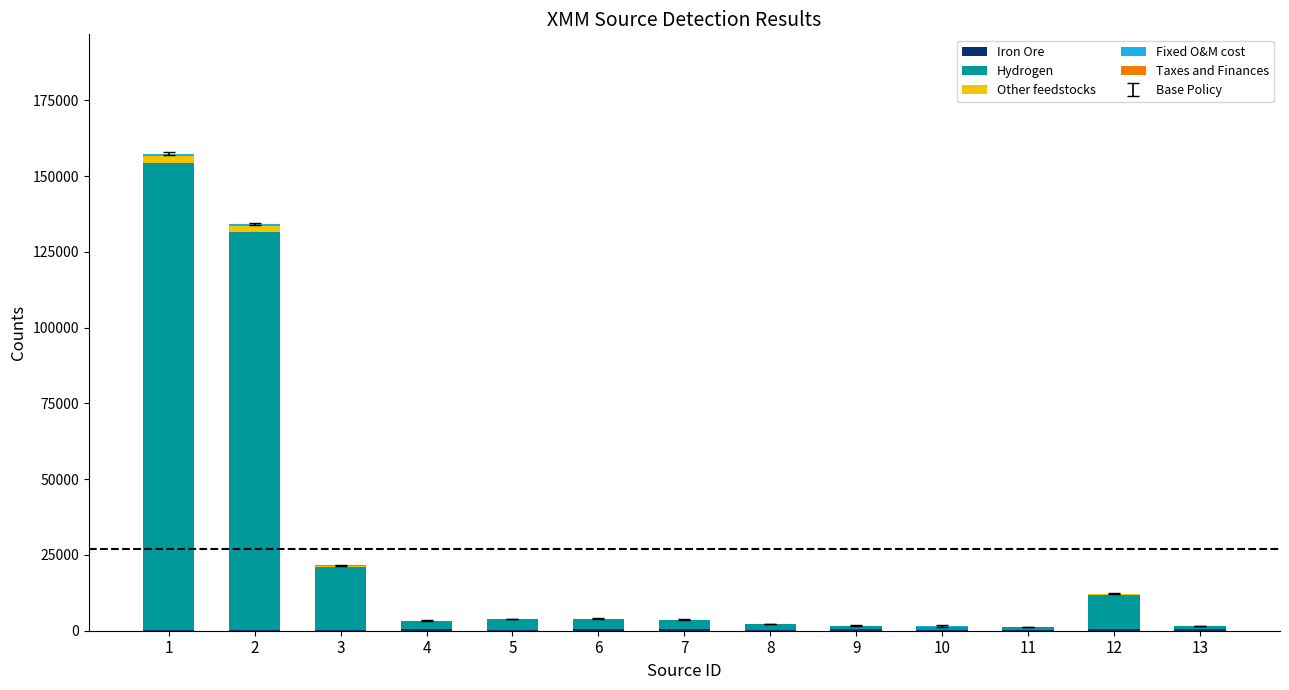

At which category is the sum across all series the highest?

1